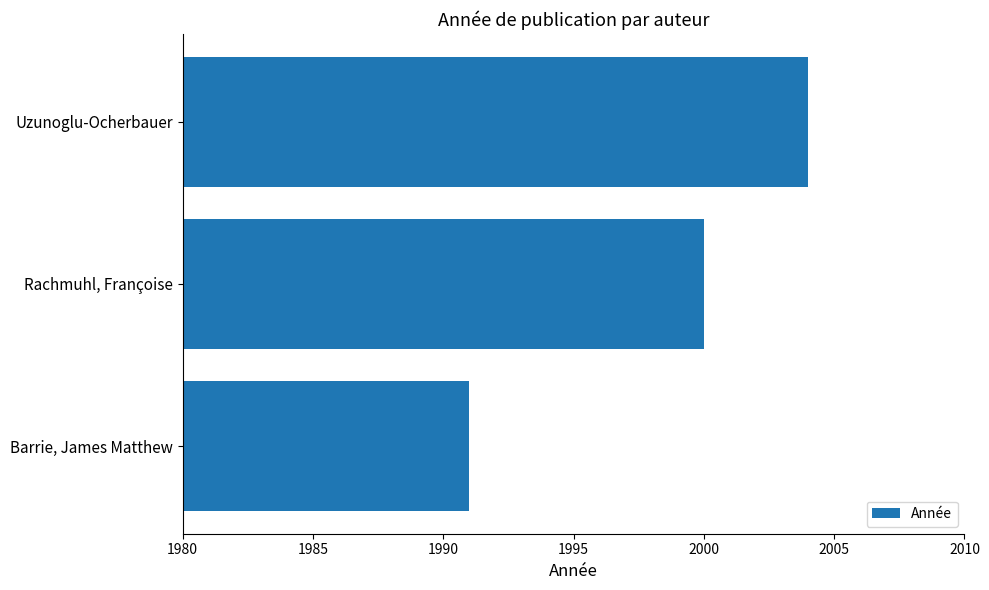

How many categories are shown in the chart?

3